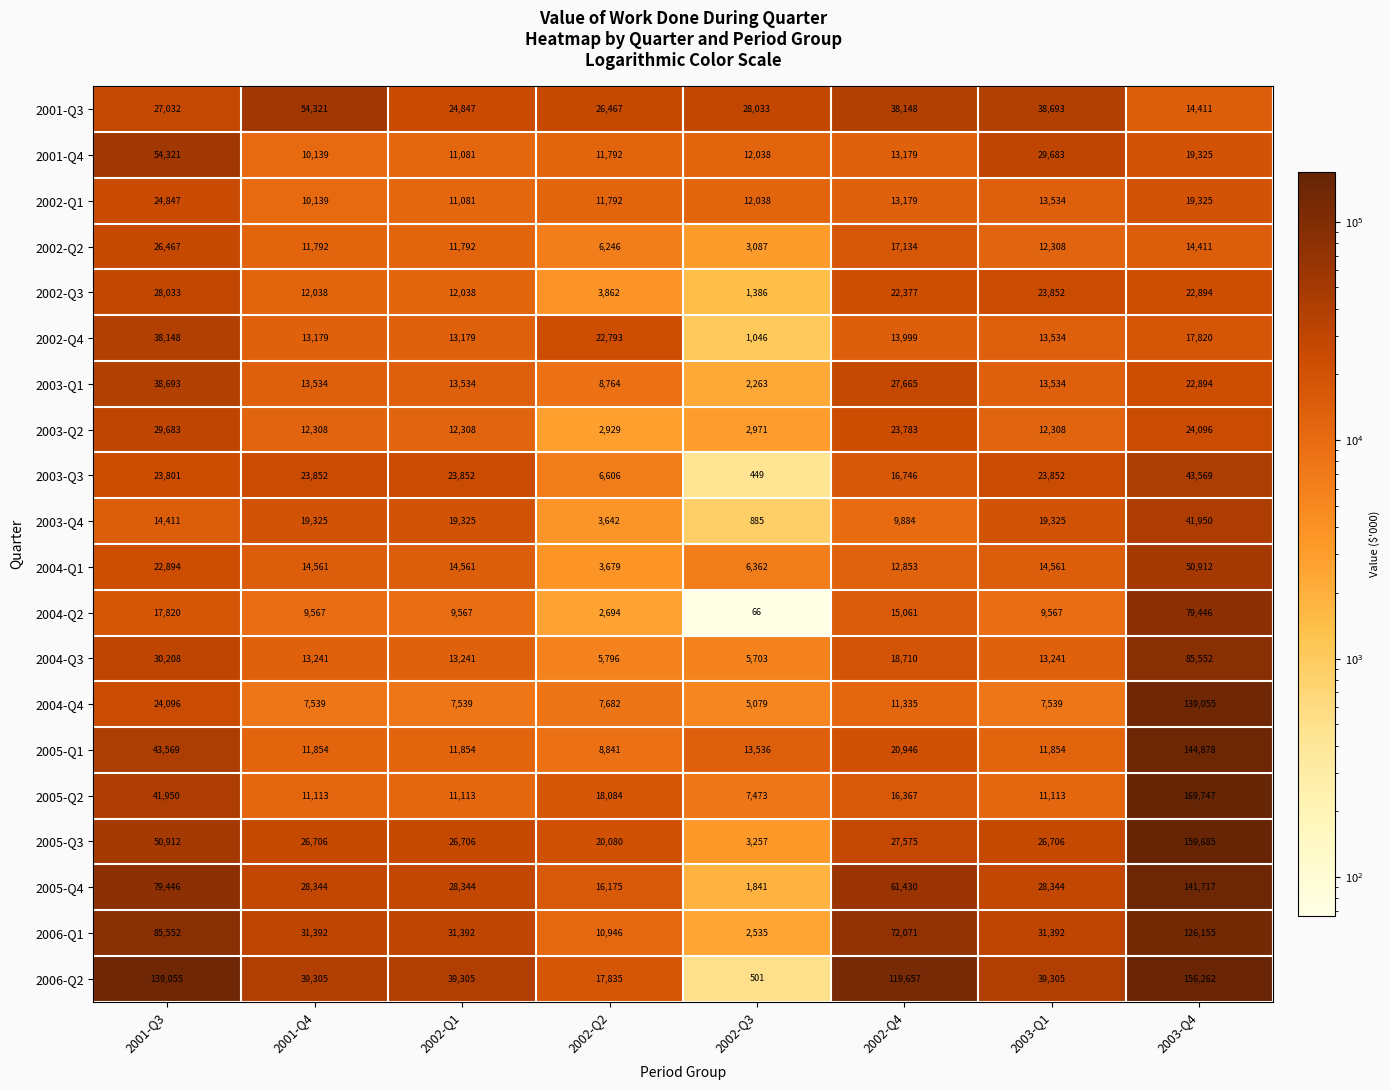

What is the total value across all series at 2003-Q1?

394245